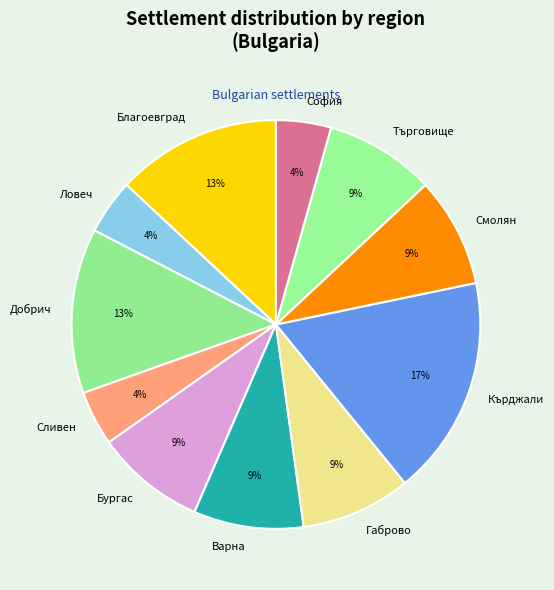

To the nearest percent, what percentage of the pie is Благоевград?

13%